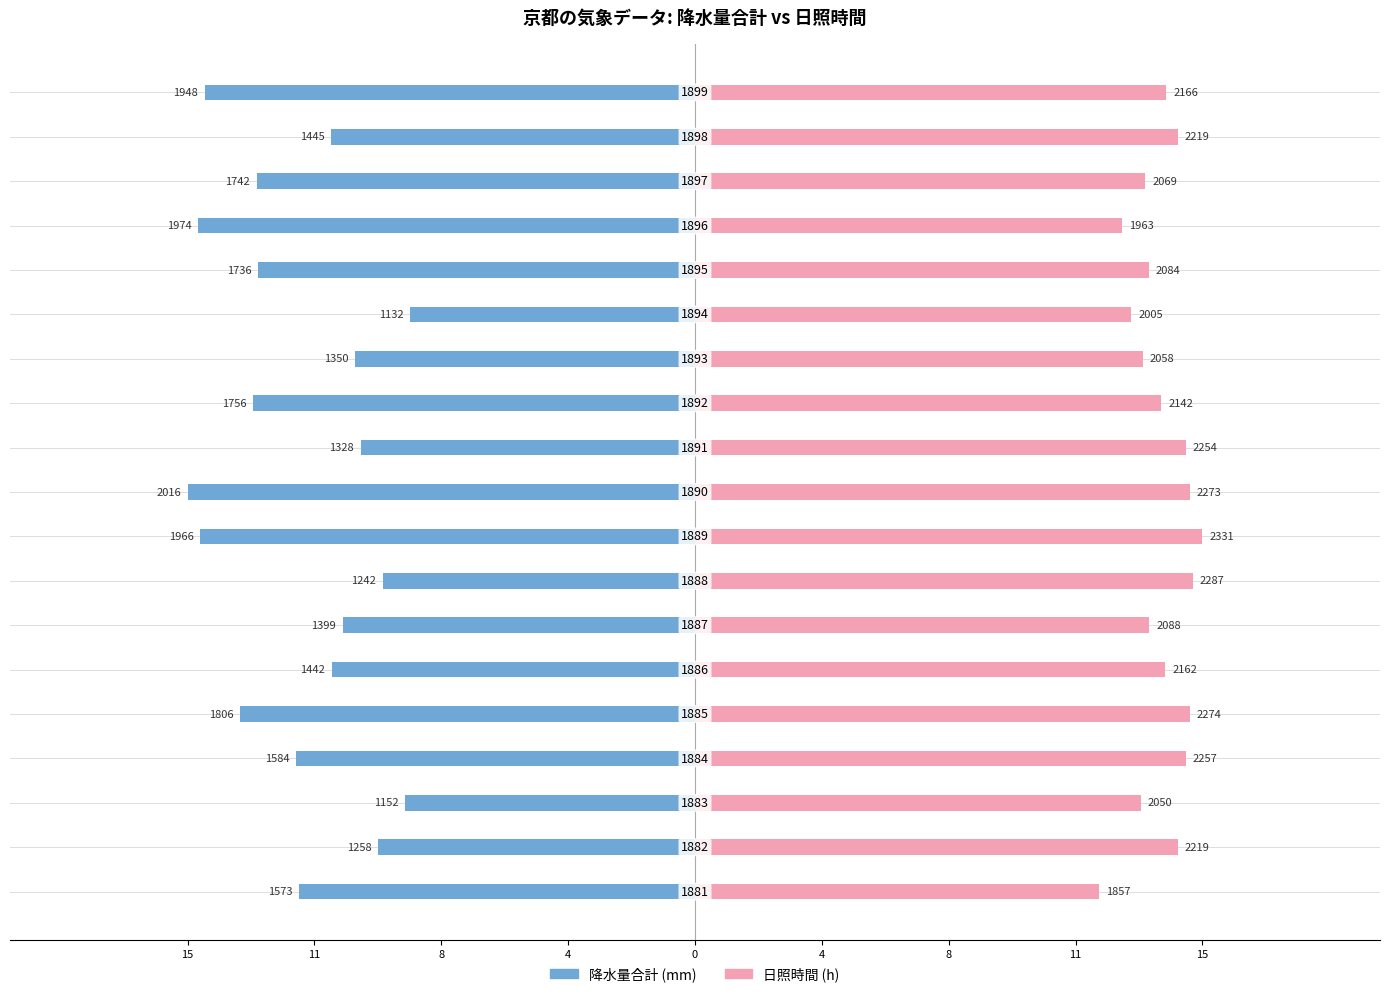

How many bars are there in total?

38